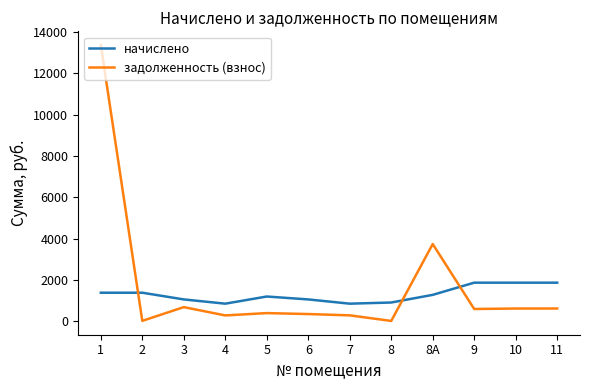

What is the difference between the maximum and minimum values in the задолженность (взнос) series?

13358.4